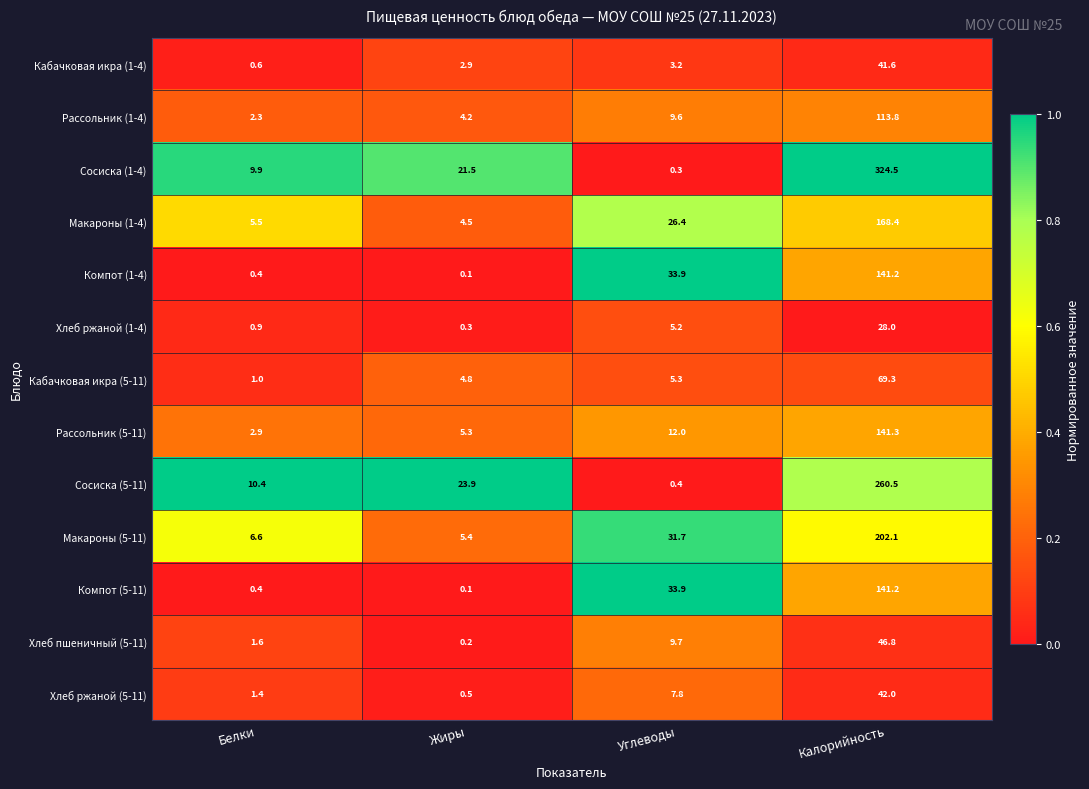

Which series has the widest spread of values?

Сосиска (1-4)